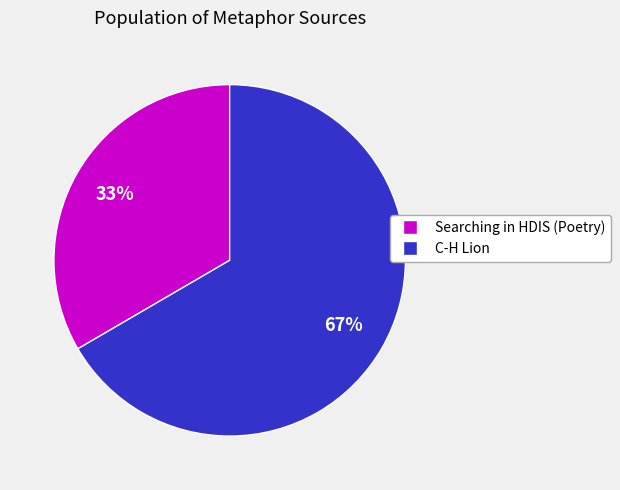

Count the number of slices in the pie.

2